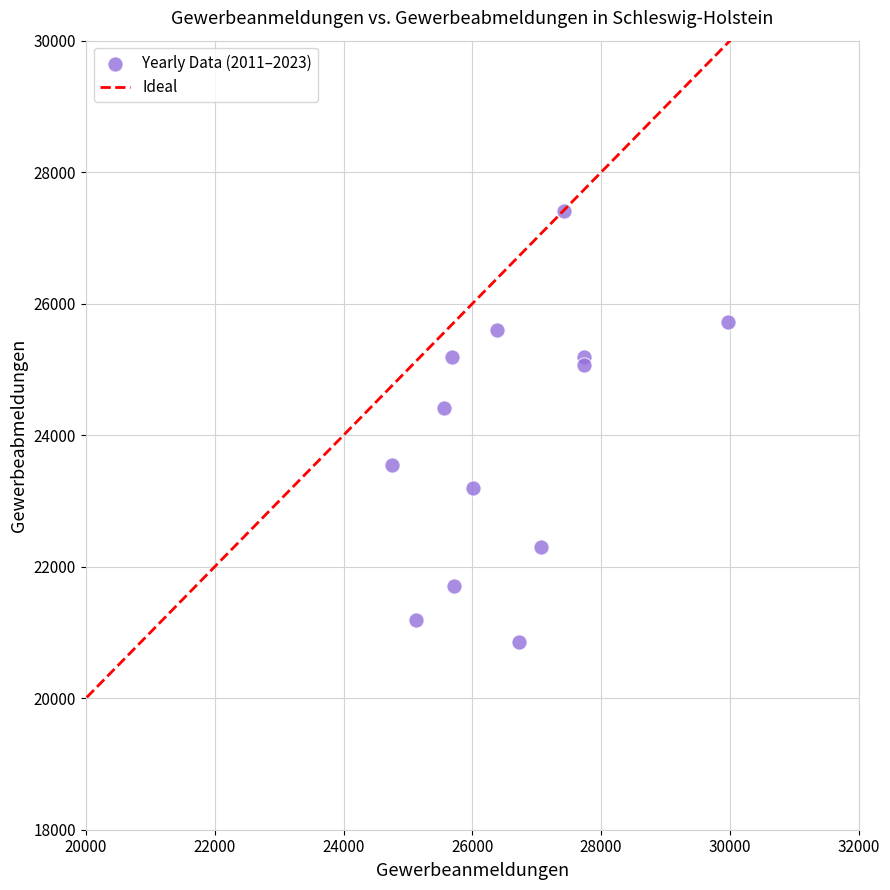

What is the range of Y values (max minus min)?

6549